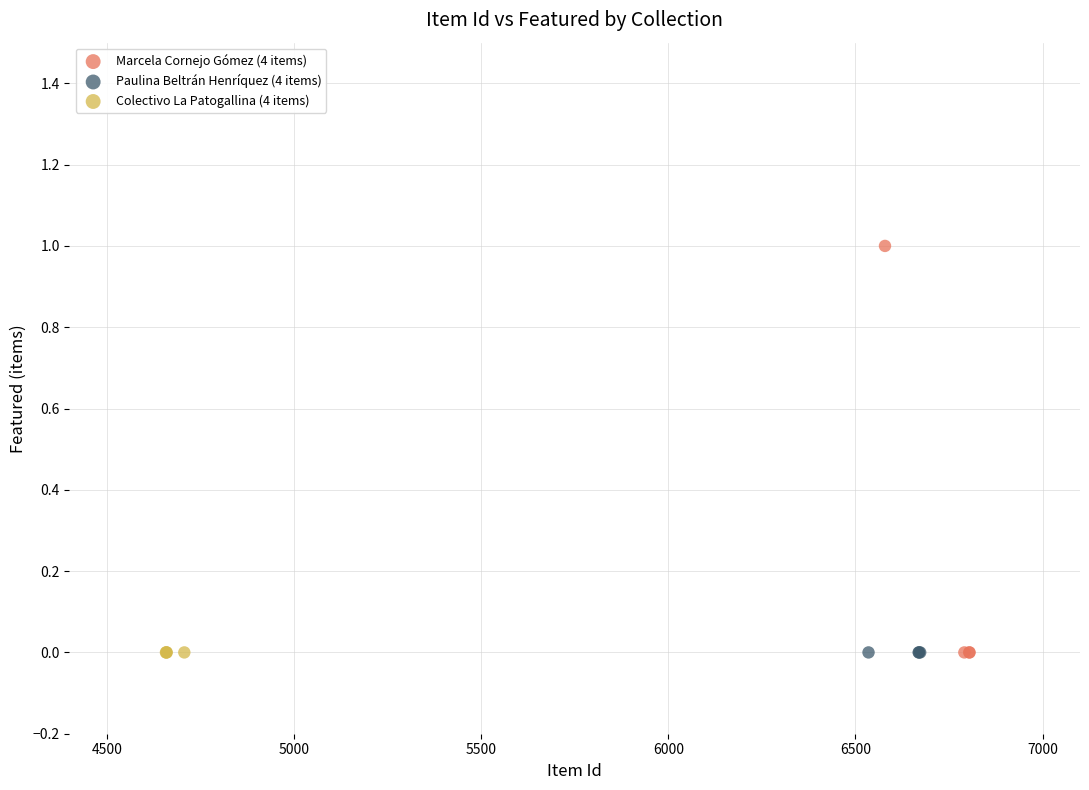

Which series reaches the maximum Y coordinate?

Marcela Cornejo Gómez (4 items)